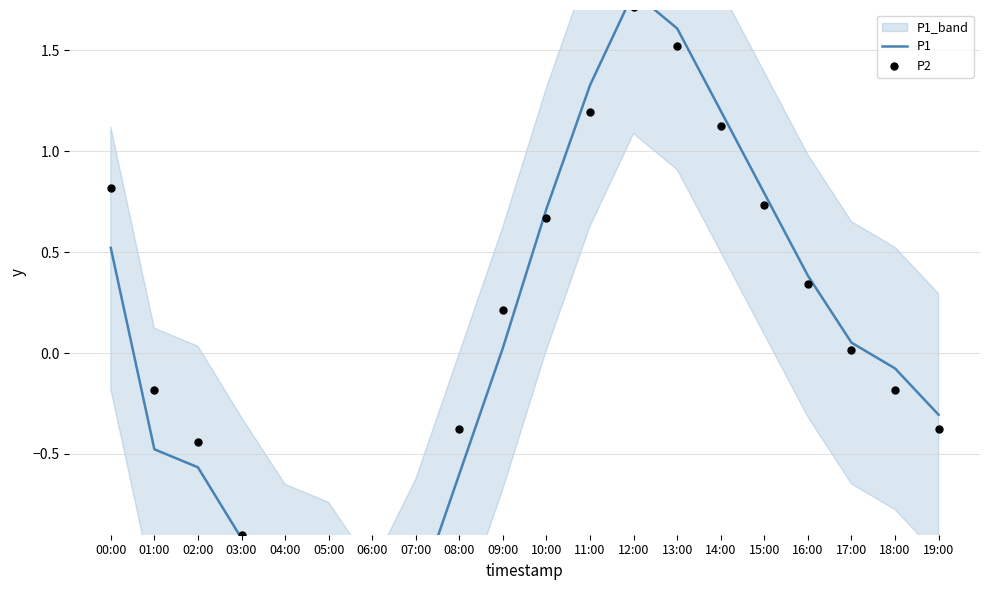

Is the value of P2 at 18:00 greater than the value of P1 at 05:00?

Yes